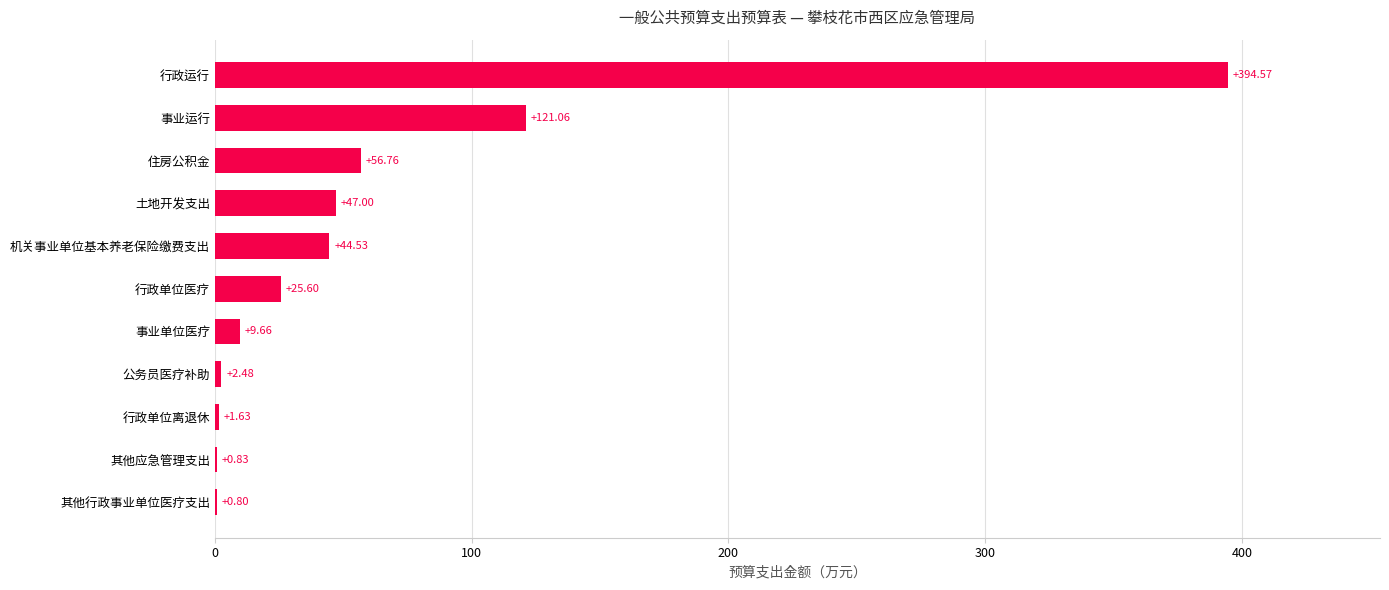

Which category has the highest value across all series?

行政运行